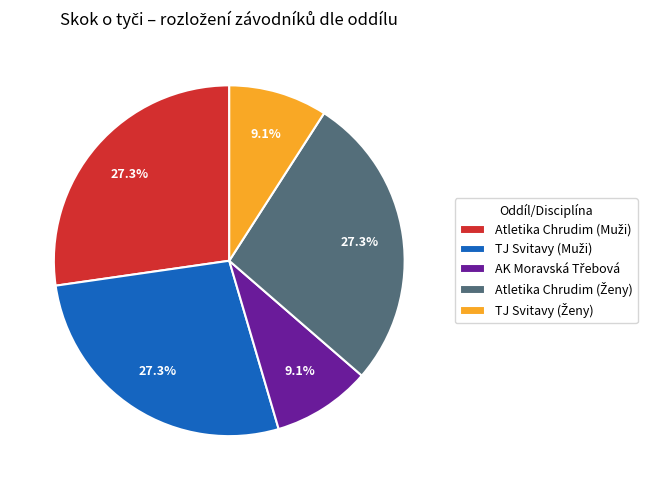

Is there a majority slice in this chart?

No